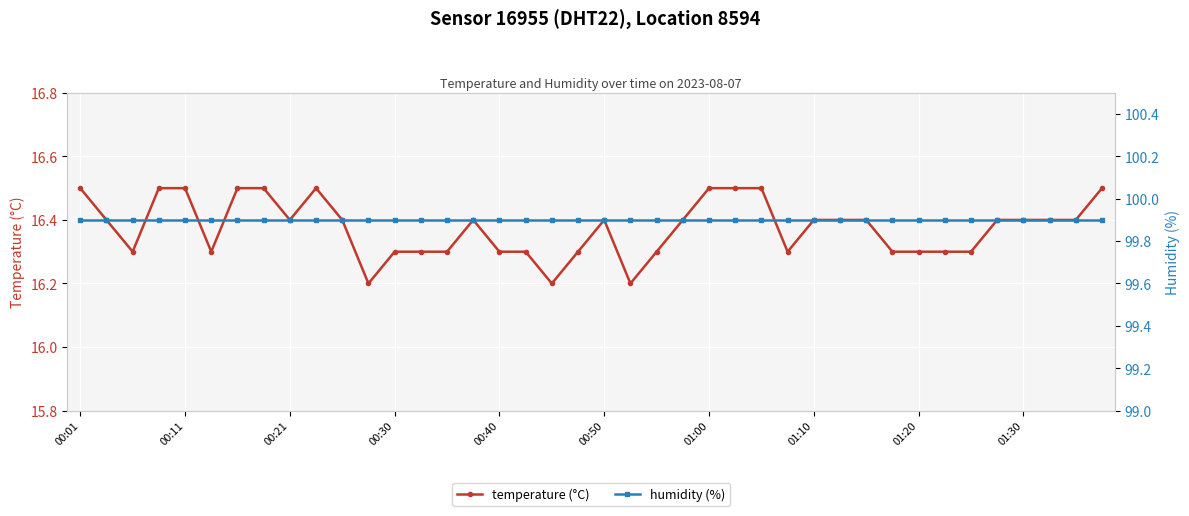

The humidity series shows 131.9 at 33. True or false?

False